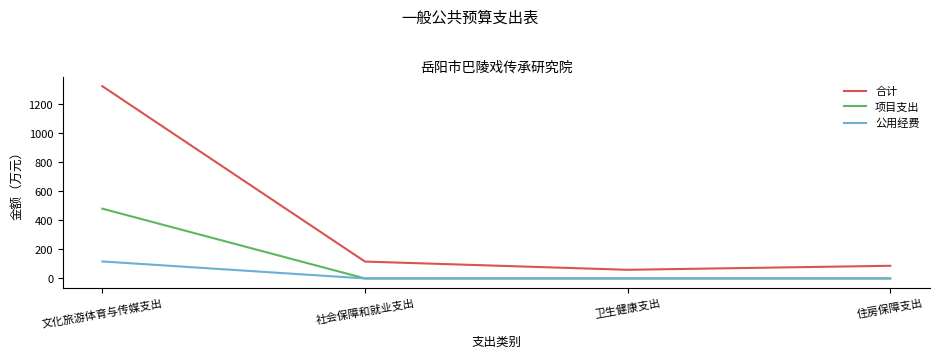

Rank the series by their average value, from lowest to highest.

公用经费, 项目支出, 合计